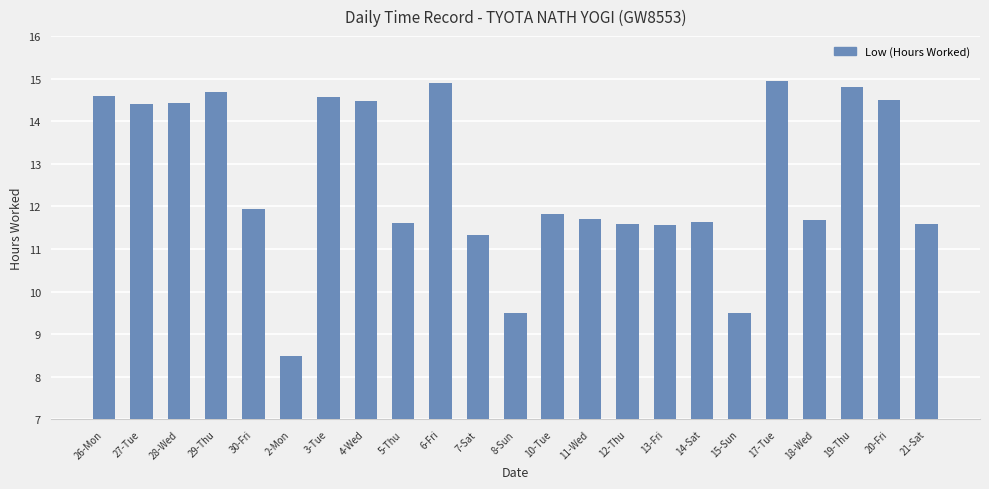

Is it true that the value at 10-Tue is 11.8?

True